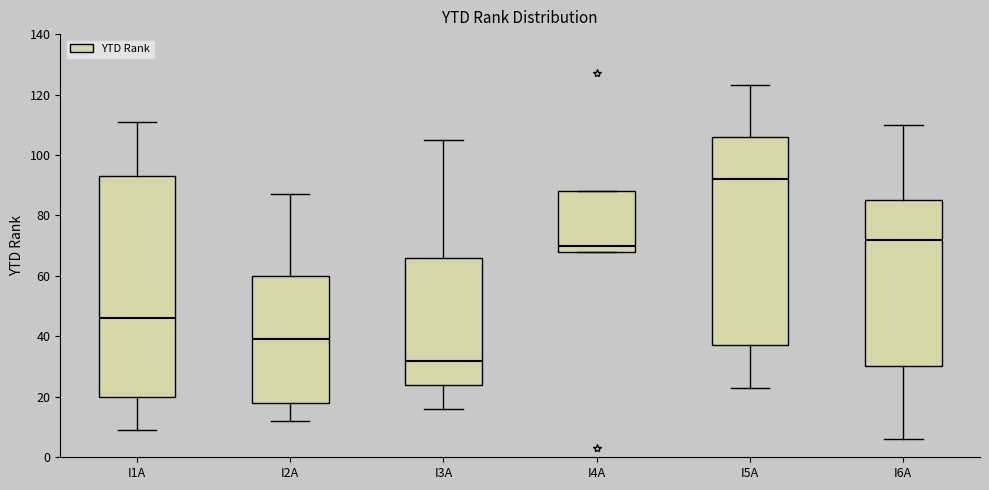

Reading left to right, read every box against the y-axis: the position of its median line, the range the box covers, and the ends of its whiskers. The values are not printed on the chart, so give them approximately, as read against the axis.

I1A: median 46, box 20 to 94, whiskers 10 to 112
I2A: median 40, box 18 to 60, whiskers 12 to 88
I3A: median 32, box 24 to 66, whiskers 16 to 106
I4A: median 70, box 68 to 88, whiskers 68 to 88
I5A: median 92, box 38 to 106, whiskers 24 to 124
I6A: median 72, box 30 to 86, whiskers 6 to 110